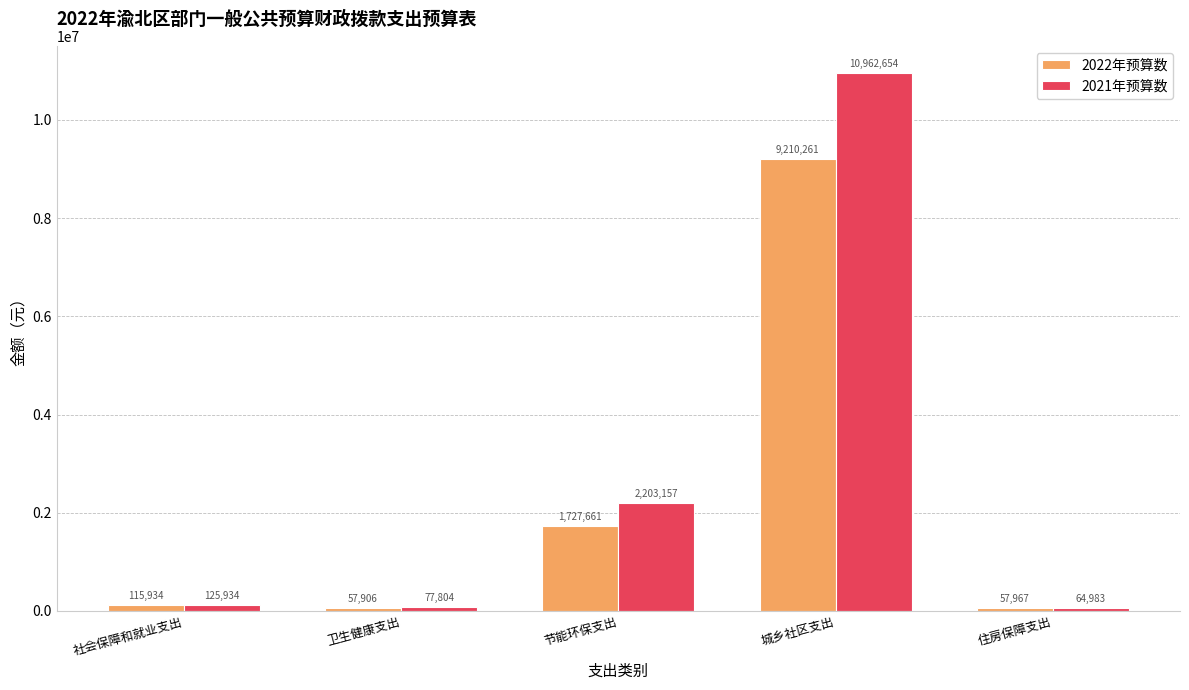

Which series has the widest spread of values?

2021年预算数